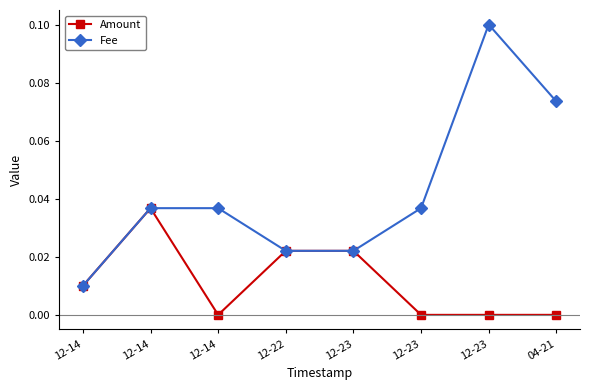

Which category has the lowest value across all series?

12-14